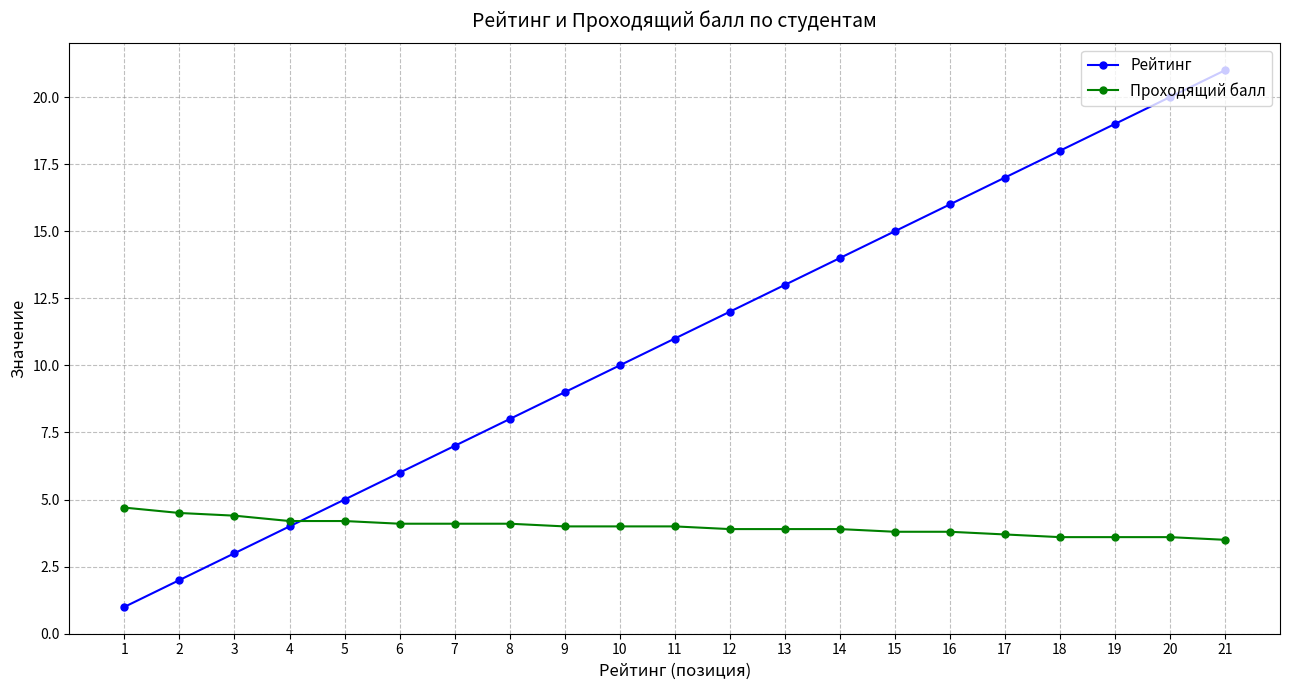

List the series in order of their overall mean, lowest first.

Проходящий балл, Рейтинг